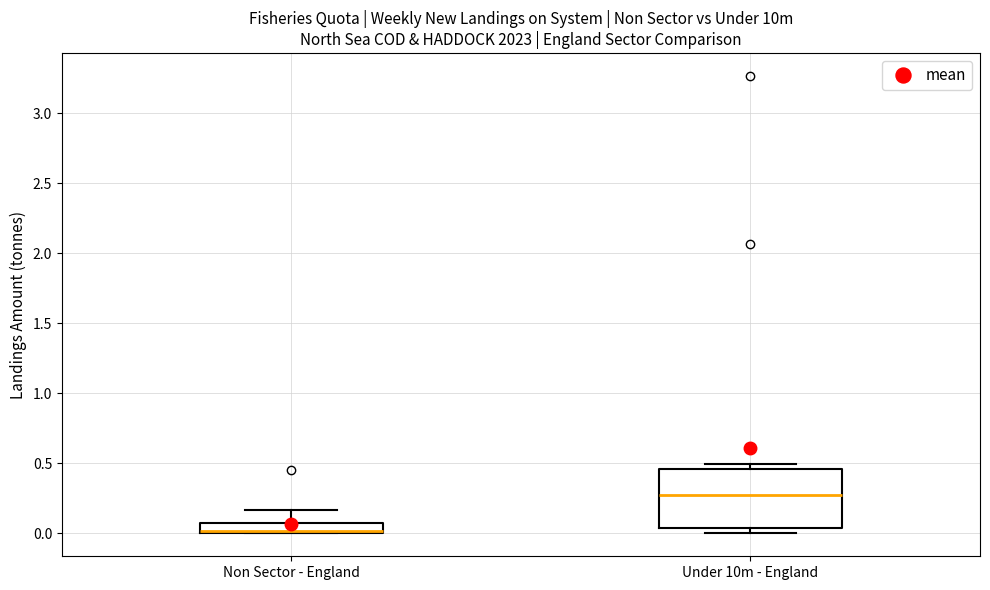

Where does the median line of the box for Under 10m - England sit on the y-axis? The values are not printed on the chart, so give them approximately, as read against the axis.

0.30